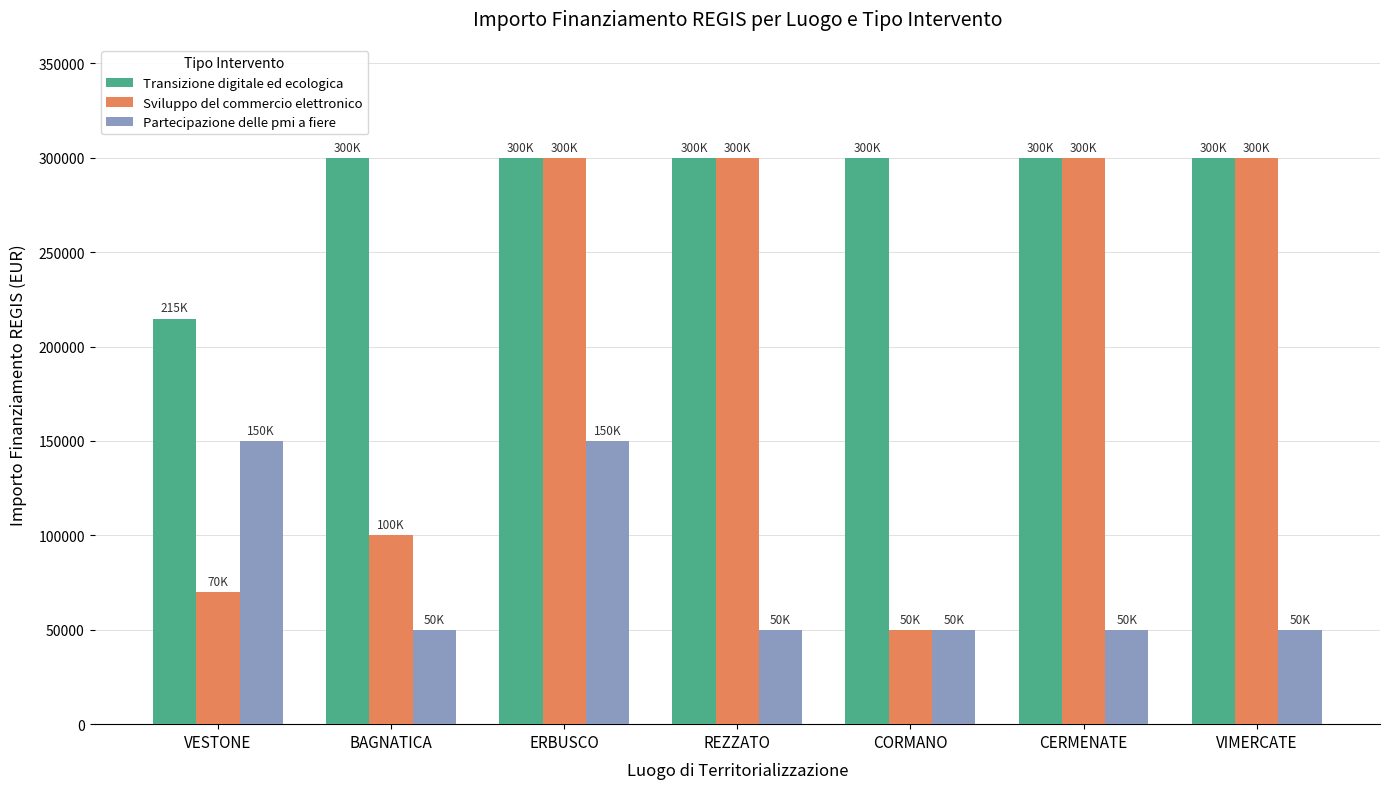

What is the sum of all Partecipazione delle pmi a fiere values?

550000